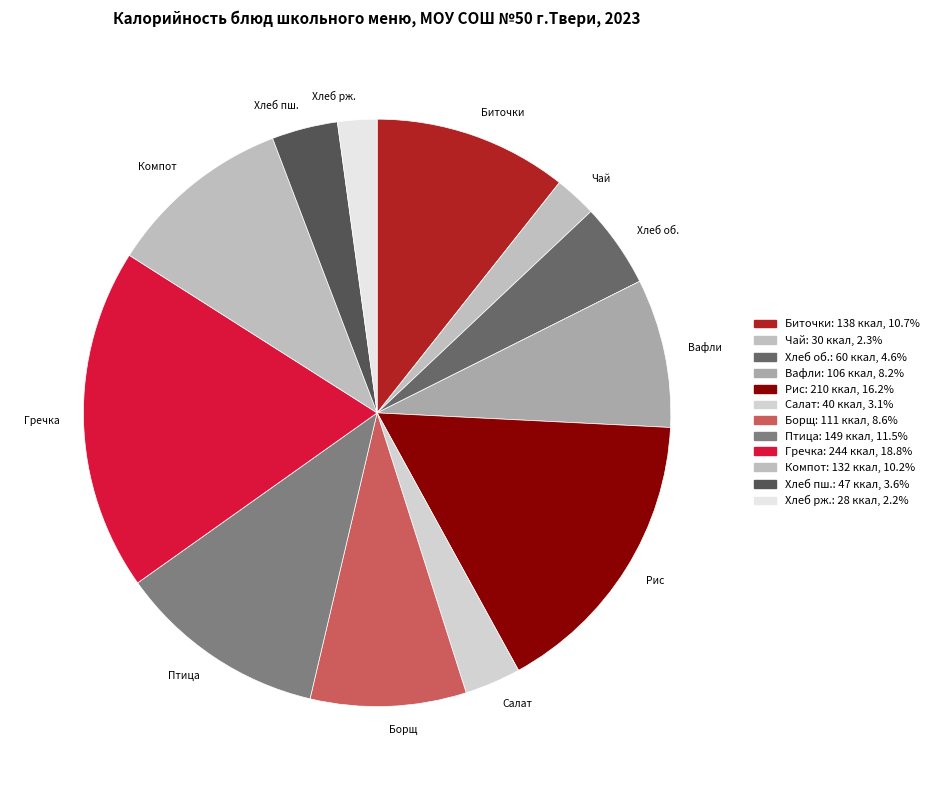

Is there any slice that represents more than half of the pie?

No